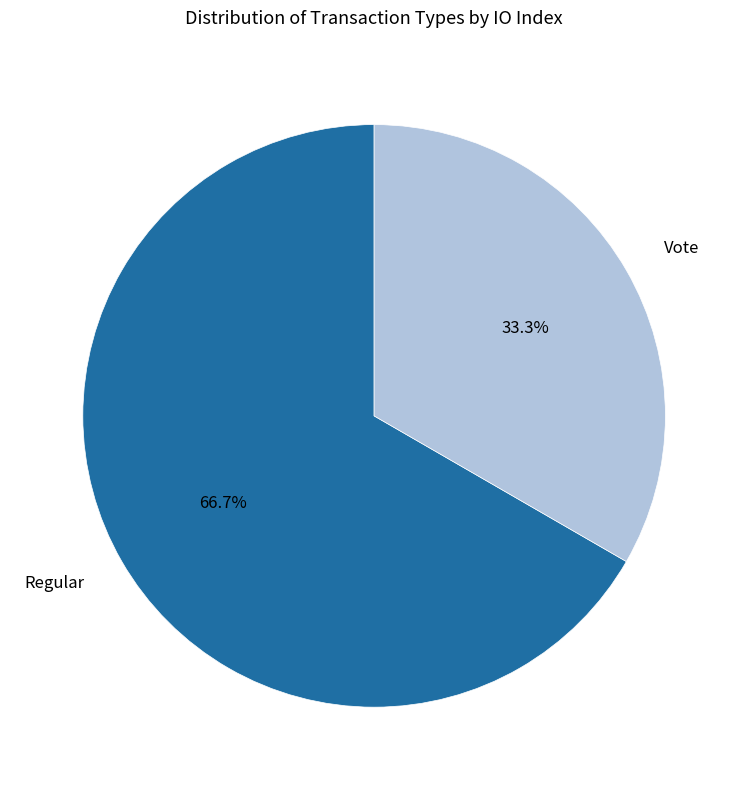

Which category has the biggest portion of the pie?

Regular